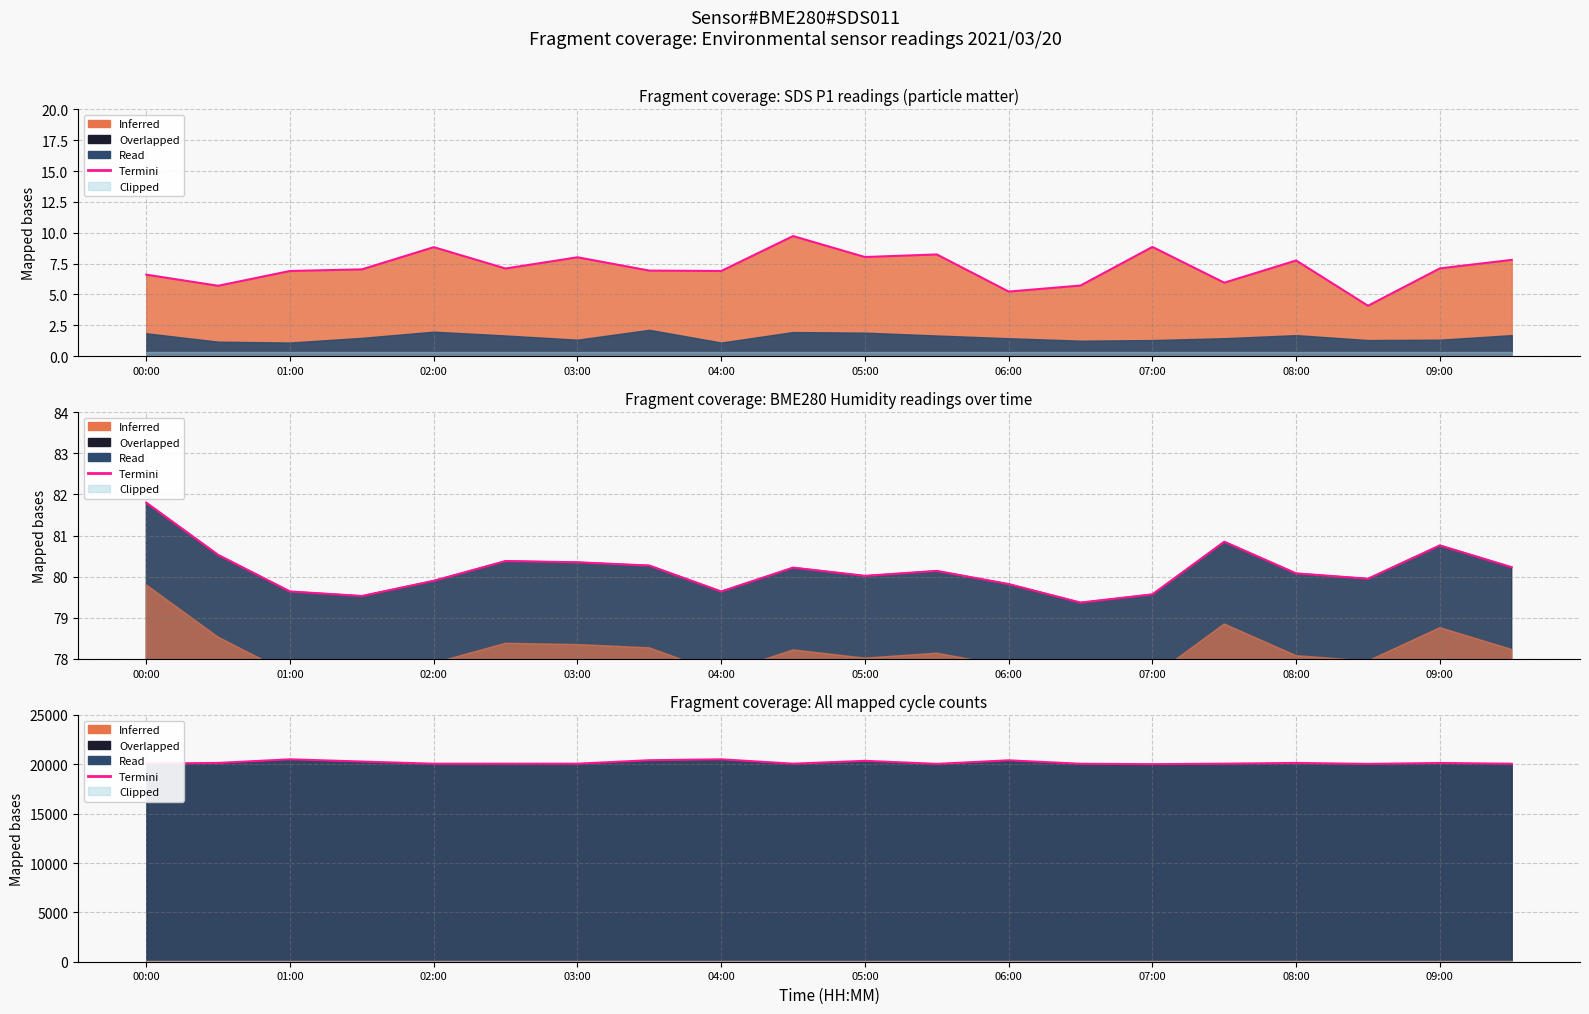

What is the greatest value displayed?

20506